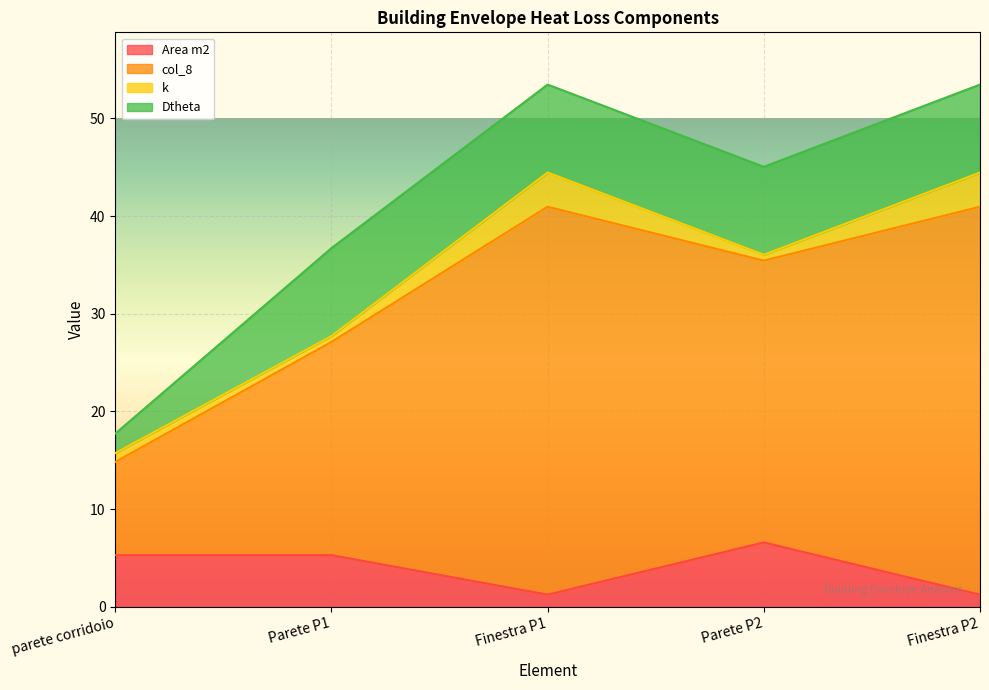

The Area m2 series shows 11.3 at Parete P2. True or false?

False